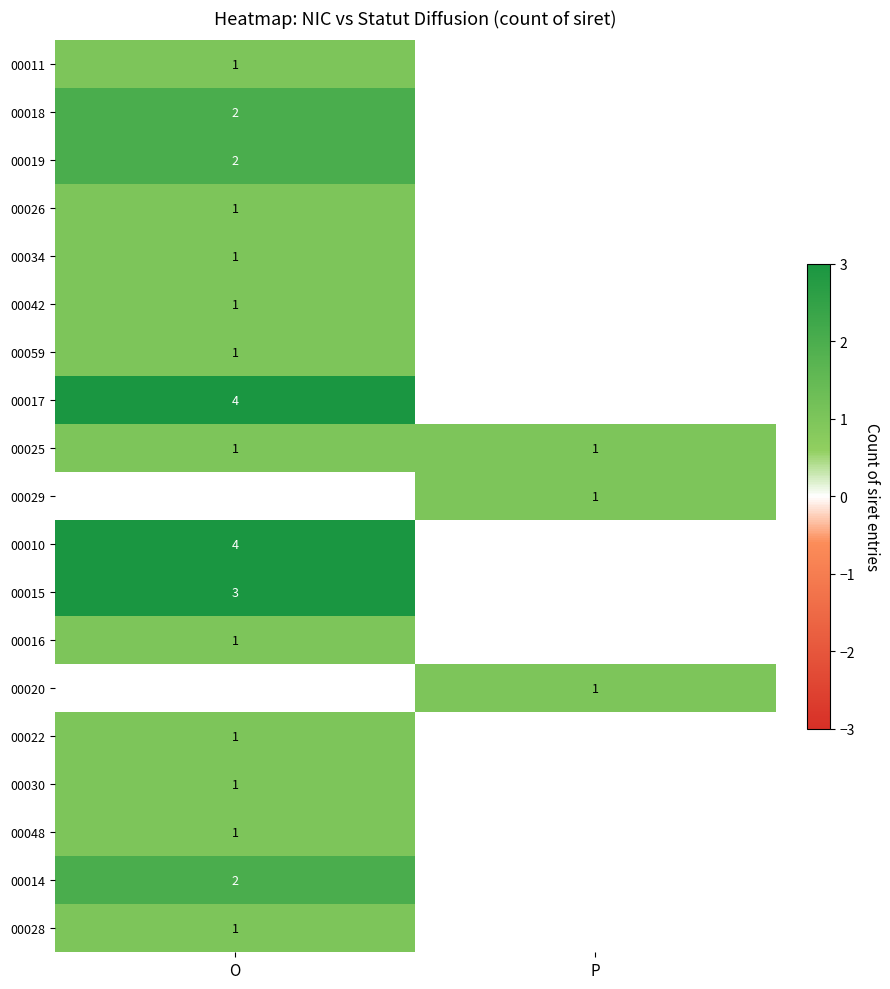

The 00017 series shows 4 at O. True or false?

True